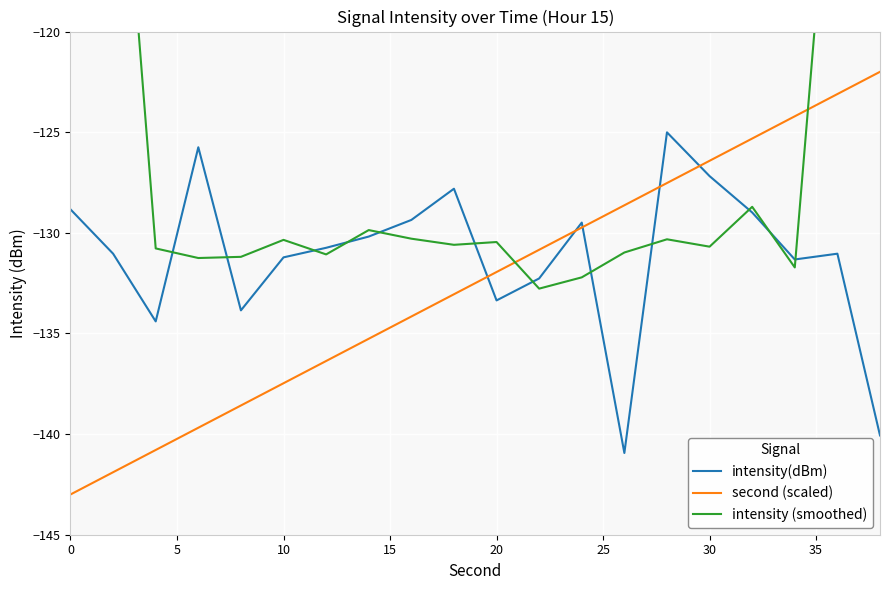

True or false: second (scaled) has more than 2 interior local peaks.

False